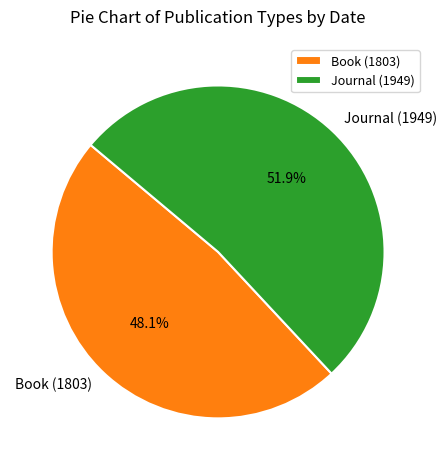

True or false: Book (1803) accounts for 48% of the total.

True